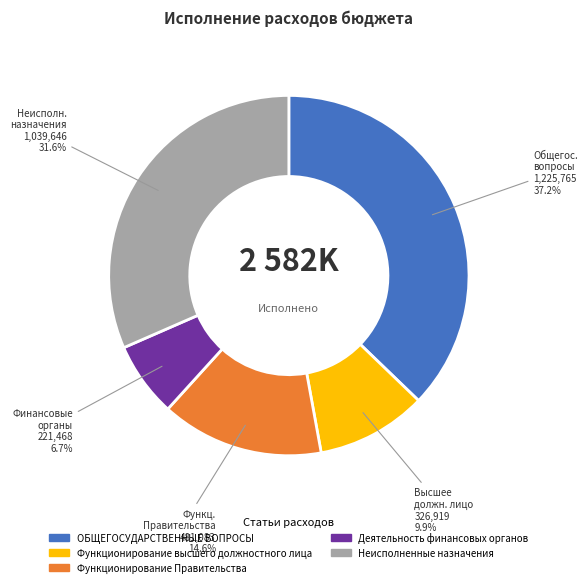

Rank the categories by value from highest to lowest.

ОБЩЕГОСУДАРСТВЕННЫЕ ВОПРОСЫ, Неисполненные назначения, Функционирование Правительства, Функционирование высшего должностного лица, Деятельность финансовых органов